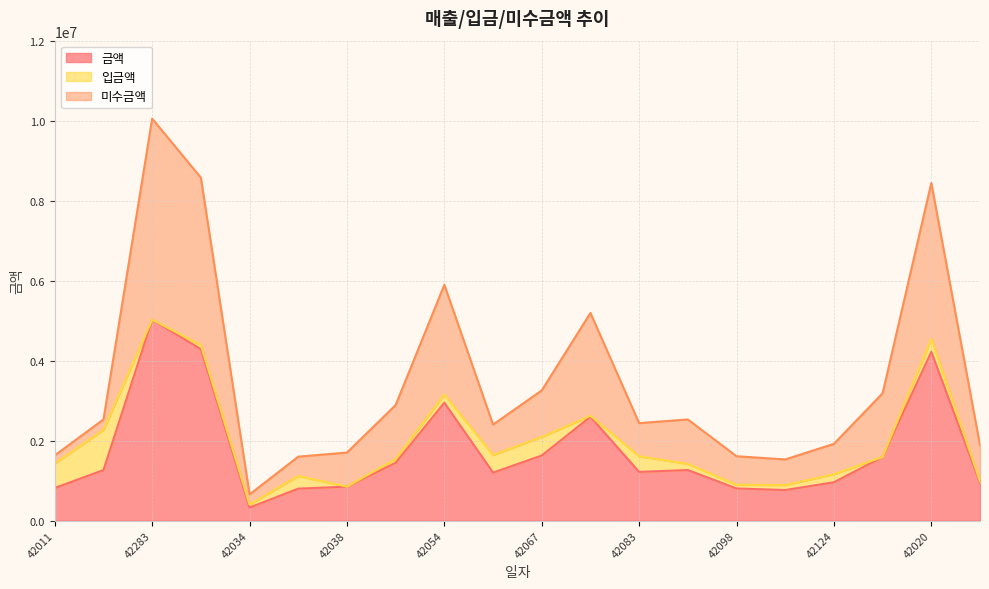

Between 42065 and 42020, which is larger?

42020